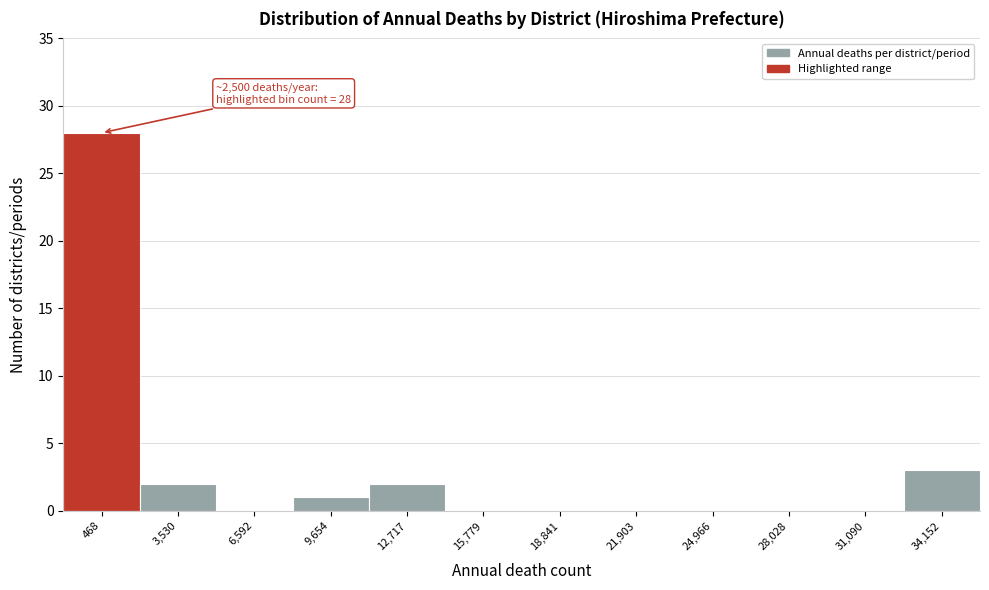

Reading right to left, what are all the values shown in this chart?

34,152=3	31,090=0	28,028=0	24,966=0	21,903=0	18,841=0	15,779=0	12,717=2	9,654=1	6,592=0	3,530=2	468=28